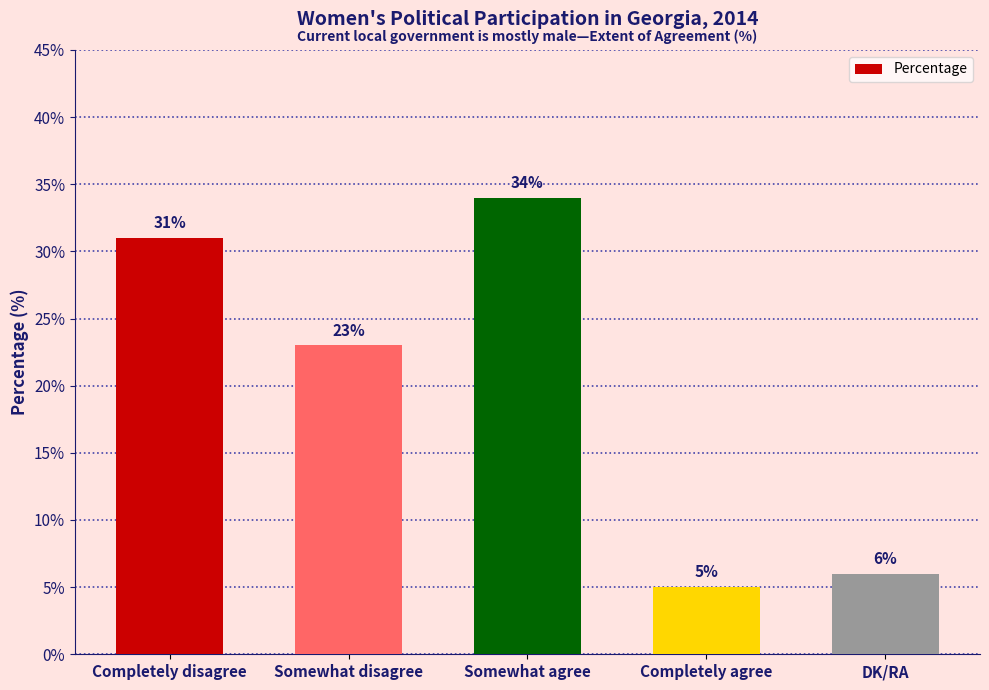

At which label is the value closest to 19?

Somewhat disagree